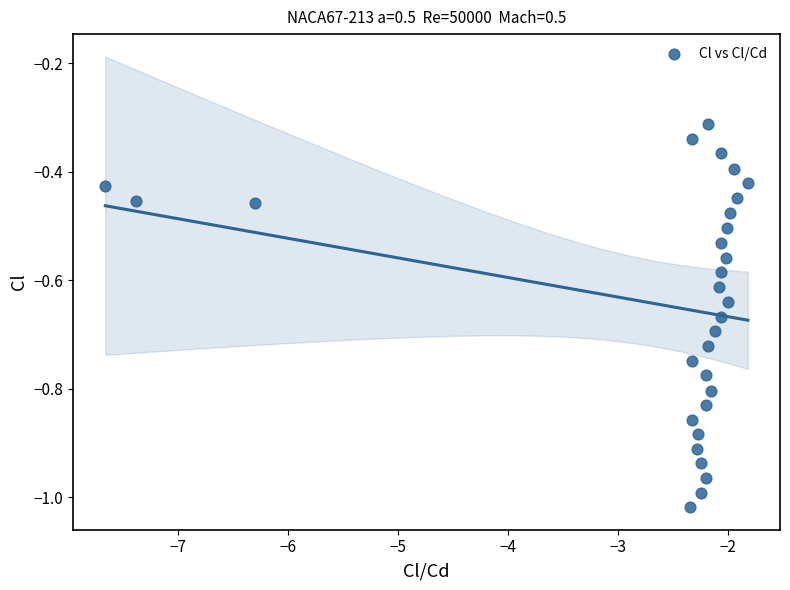

What is the range of X values (max minus min)?

5.8